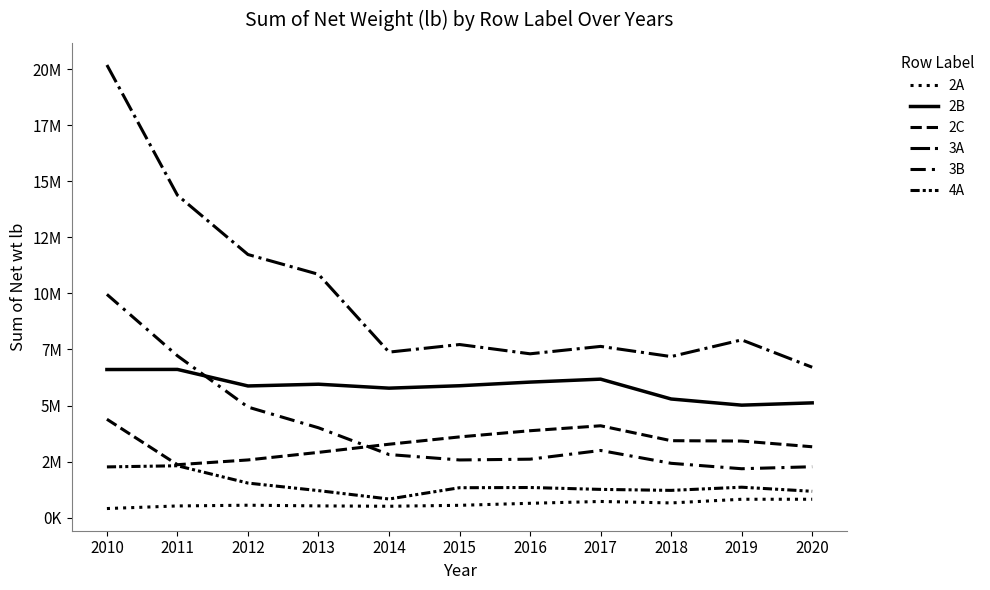

At which label does 2C first exceed 3417649?

2010